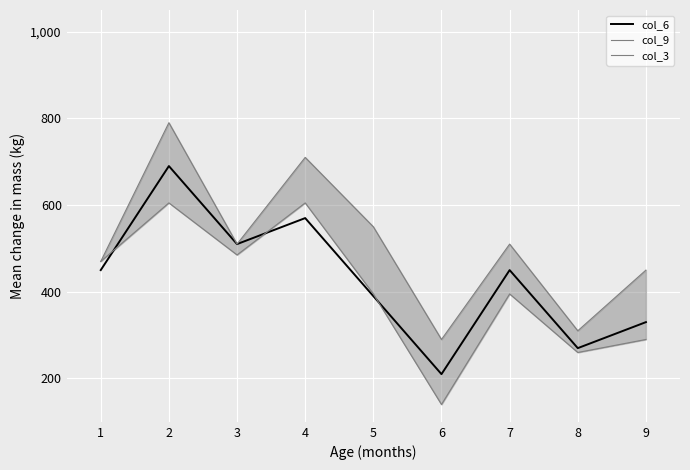

At how many categories does at least one series exceed 556?

2